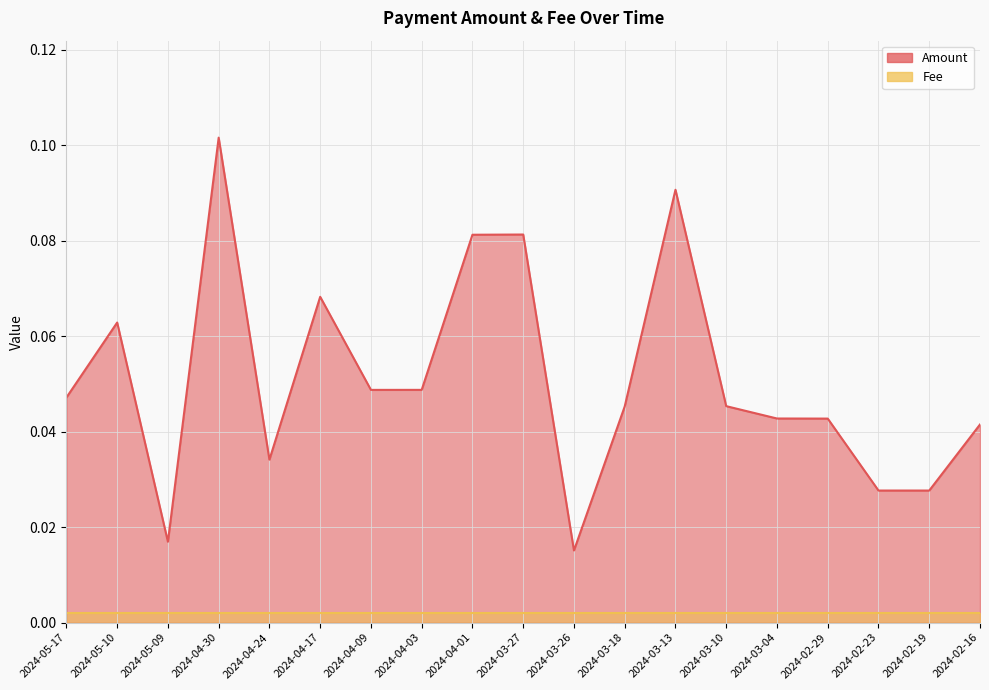

What is the difference between the maximum and minimum values?

0.1